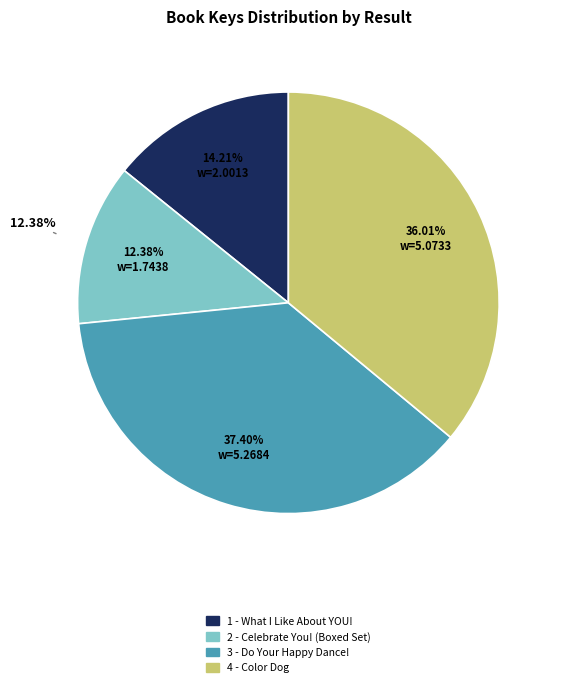

Count the number of slices in the pie.

4